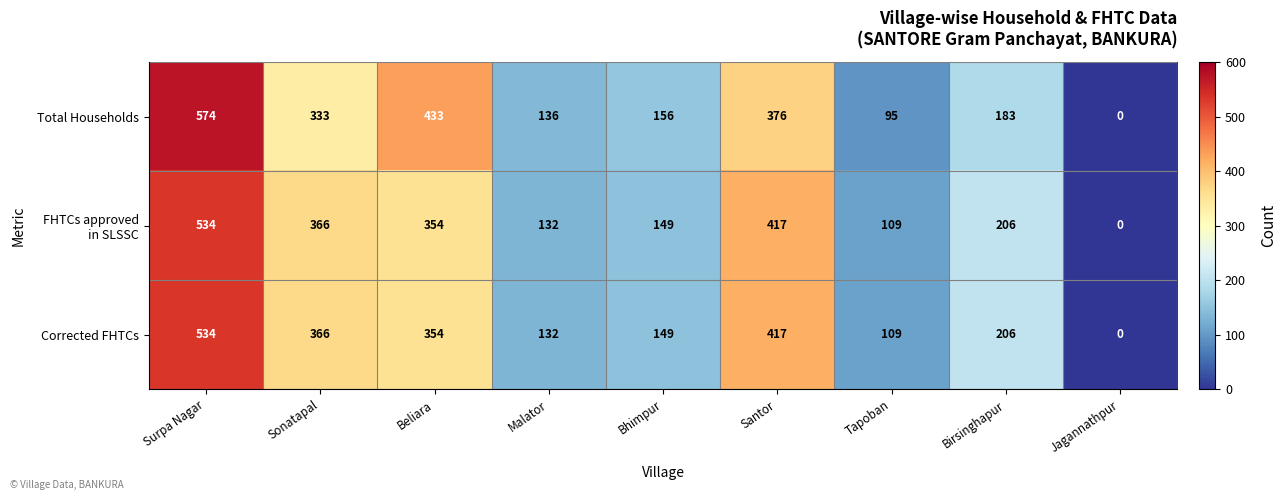

What value does the Corrected FHTCs series have at Bhimpur, to the nearest 10?

150